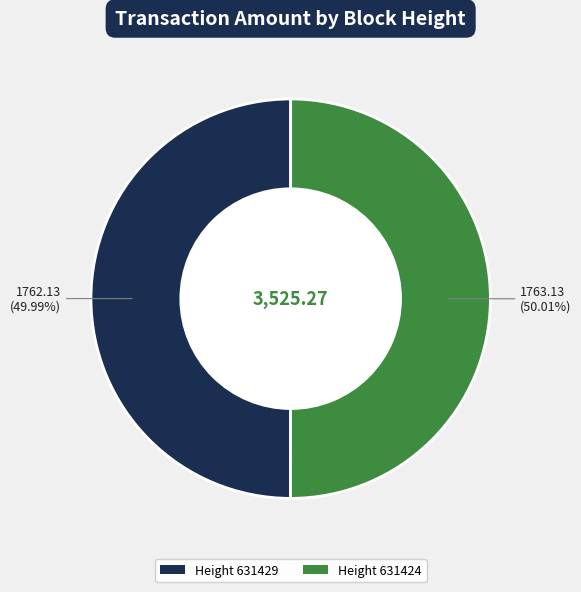

Count the number of slices in the pie.

2